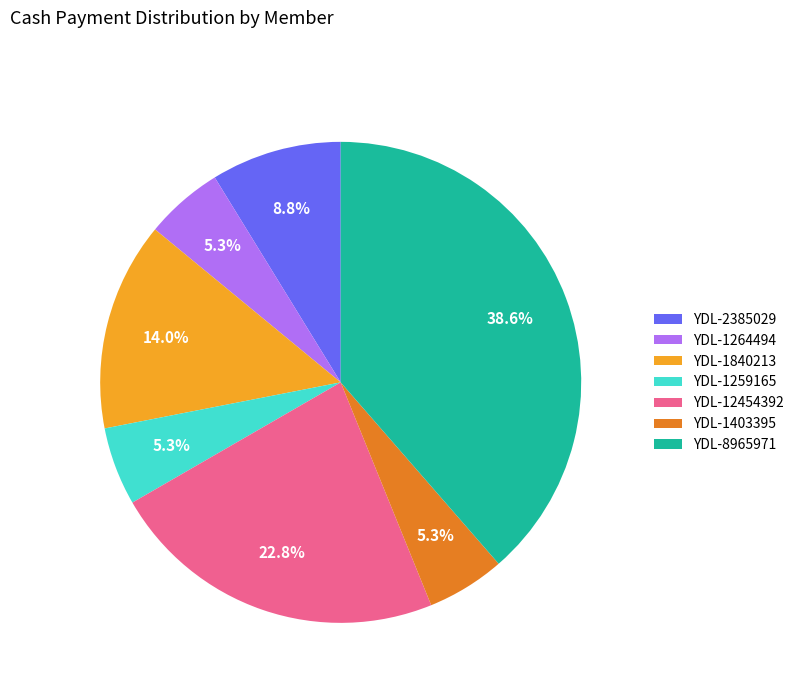

To the nearest percent, what is the difference between the largest and smallest slice percentages?

33%